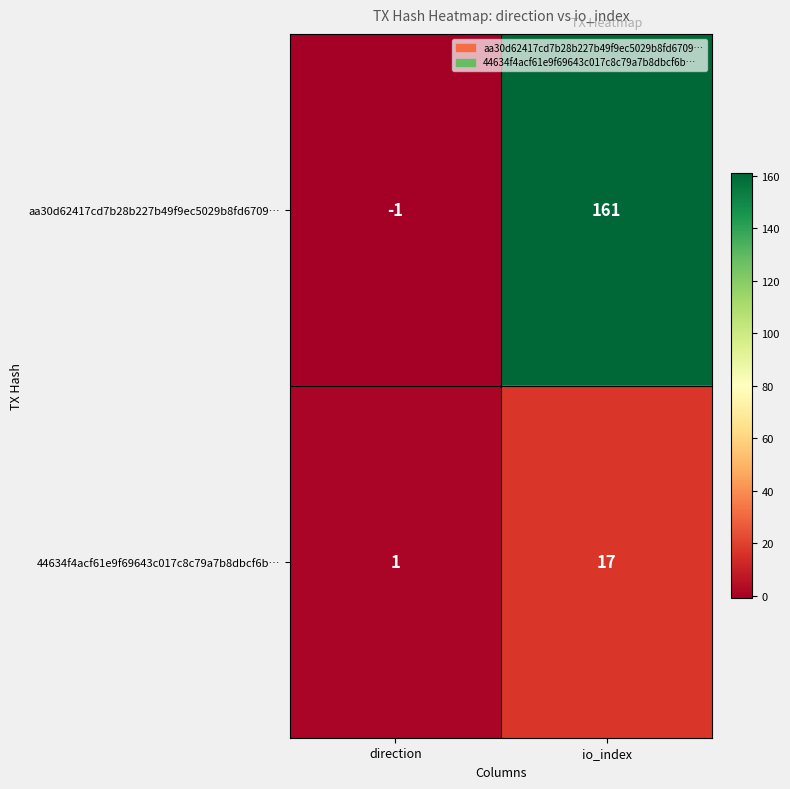

What is the sum of all aa30d62417cd7b28b227b49f9ec5029b8fd6709… values?

160